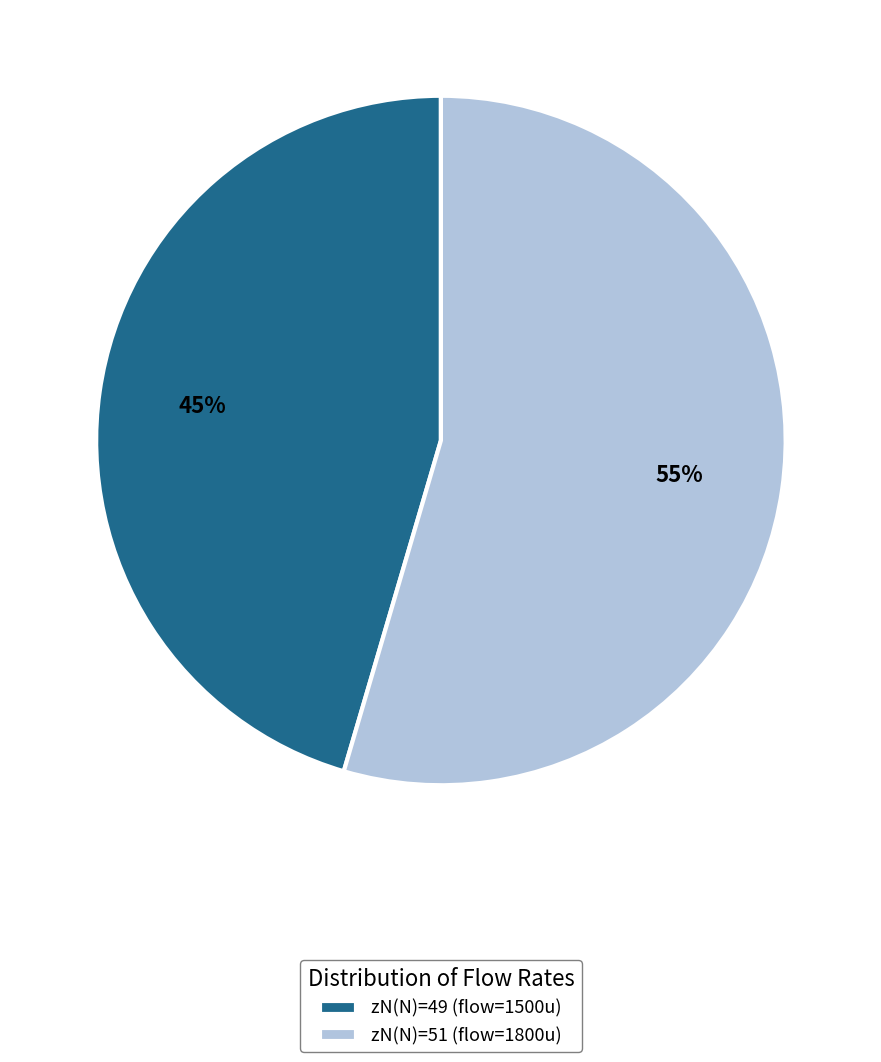

How many segments does this pie chart have?

2